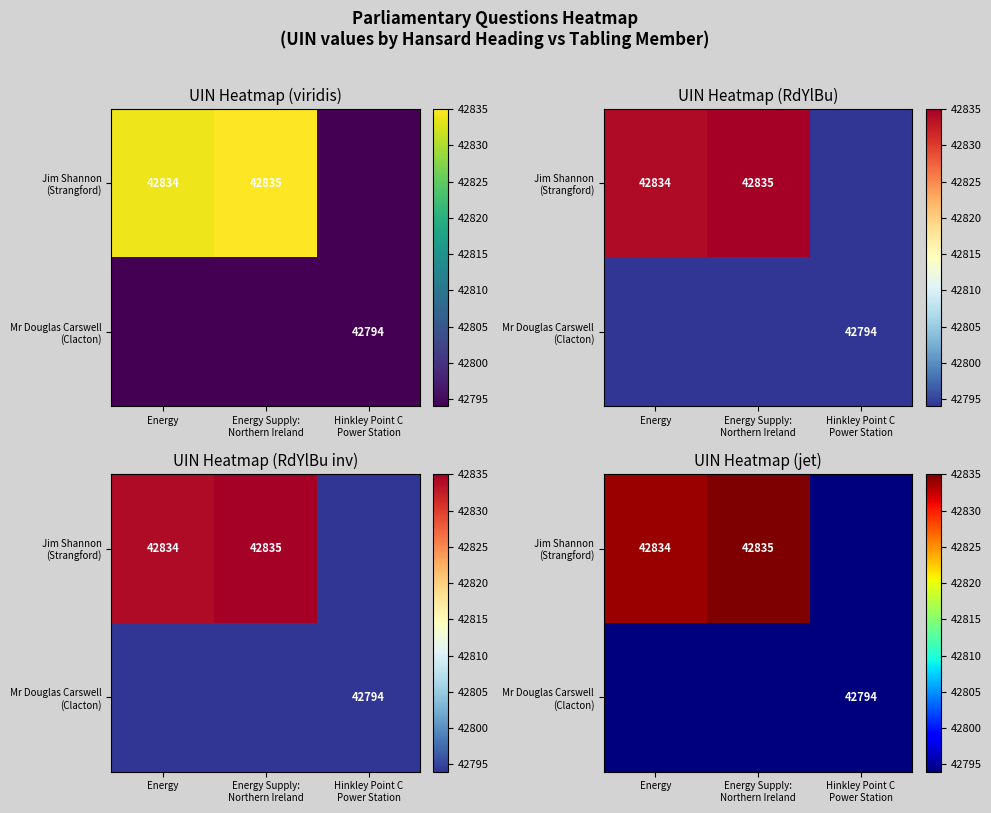

The value of Mr Douglas Carswell (Clacton) at Energy Supply: Northern Ireland is 42794. True or false?

True